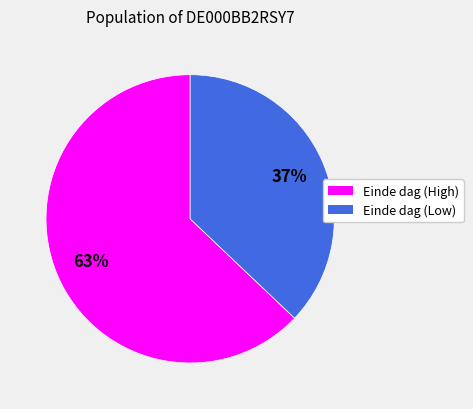

To the nearest percent, what is the average slice percentage?

50%